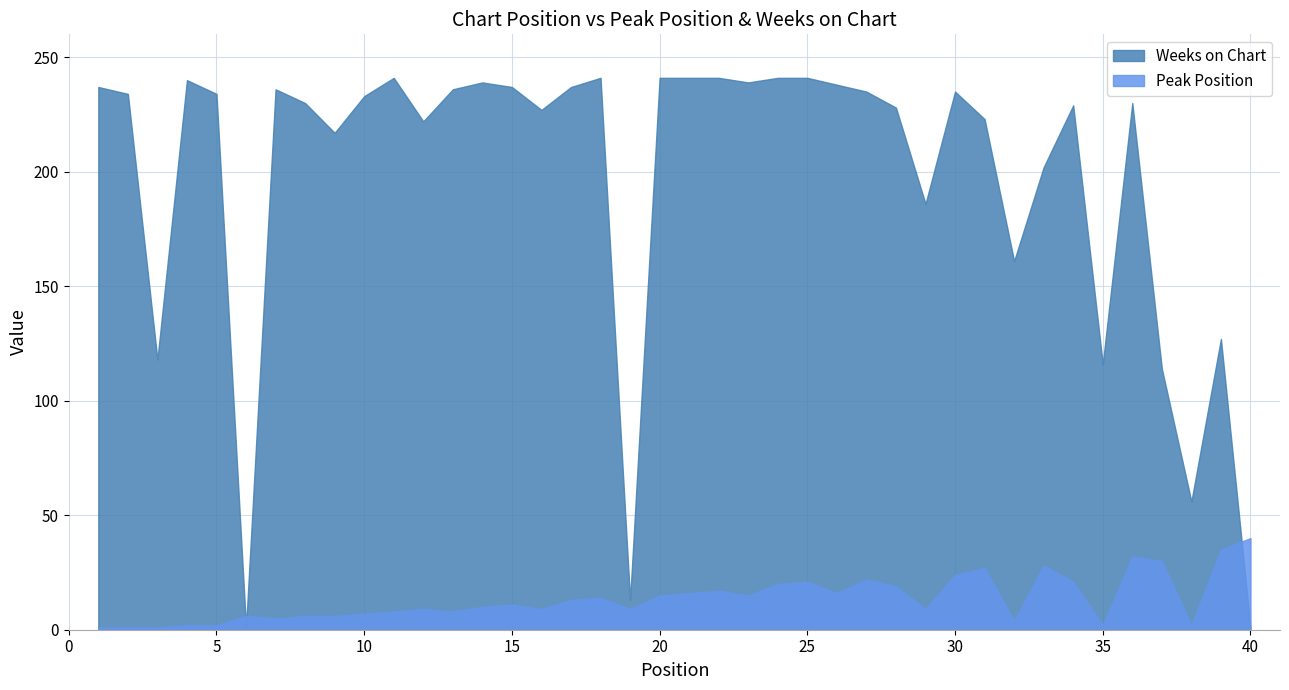

At 39, list the series in order from largest to smallest.

Weeks on Chart, Peak Position